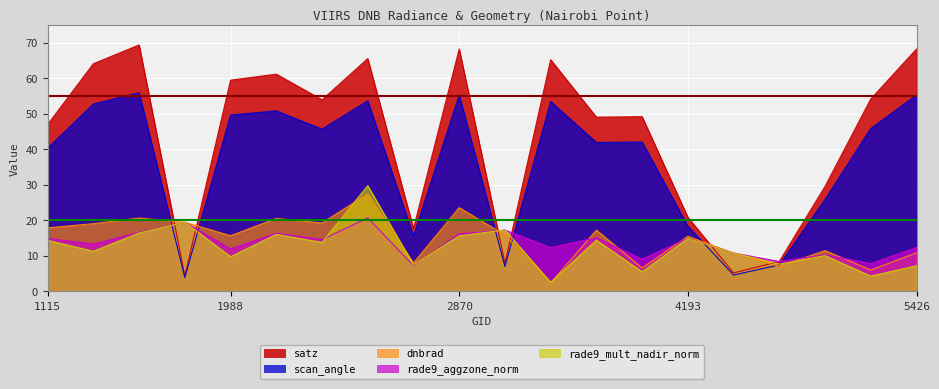

True or false: rade9_mult_nadir_norm has more than 1 points higher than both neighbors.

True